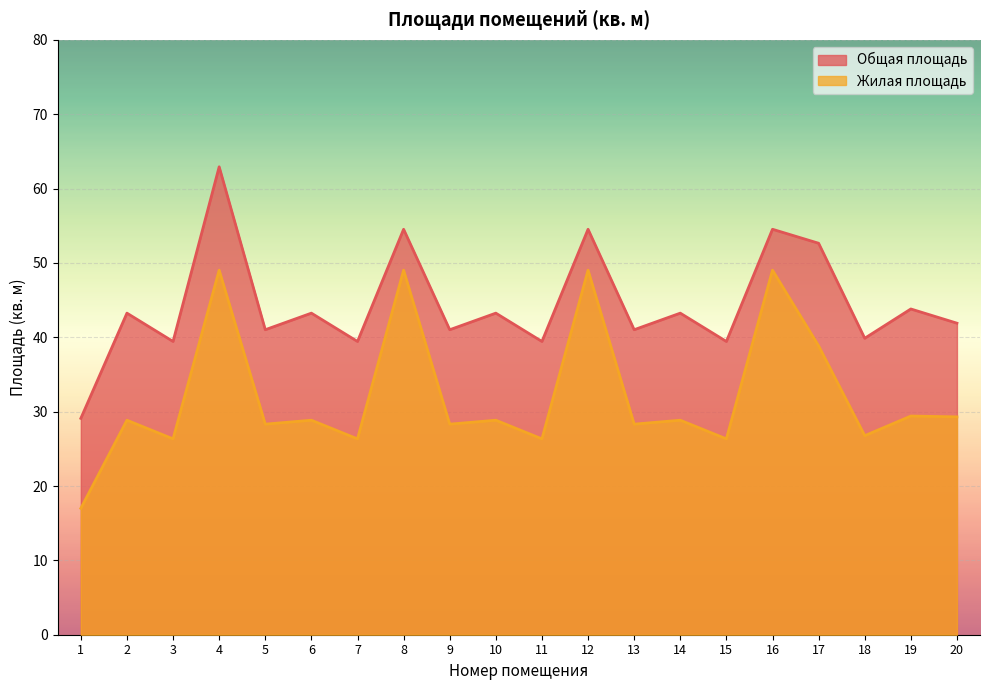

How many values in the Жилая площадь series exceed 28?

14